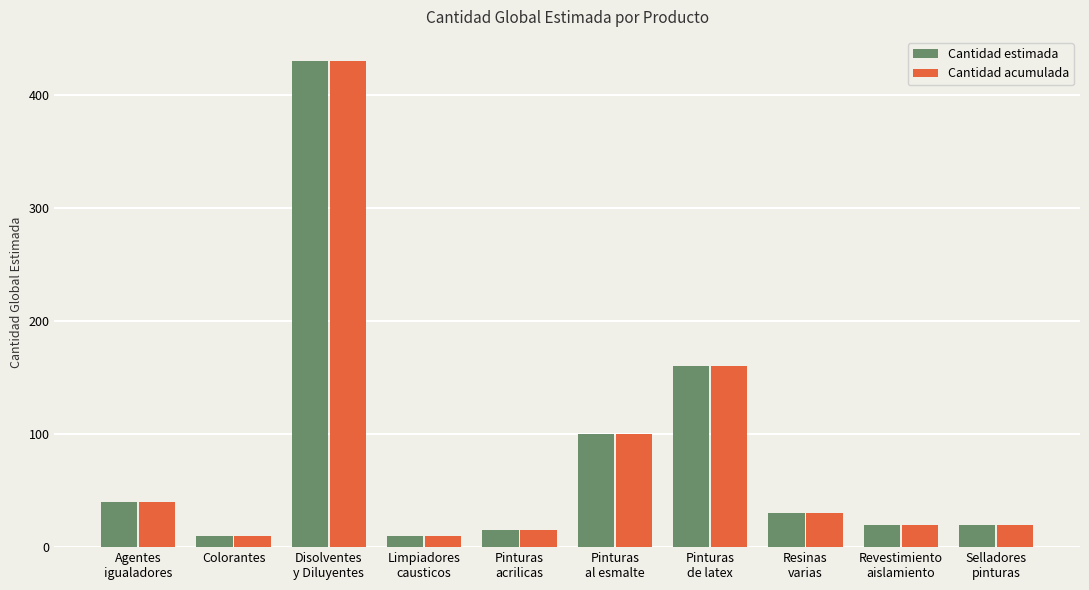

What is the value of the Cantidad acumulada bar at the 5th from the left?

15